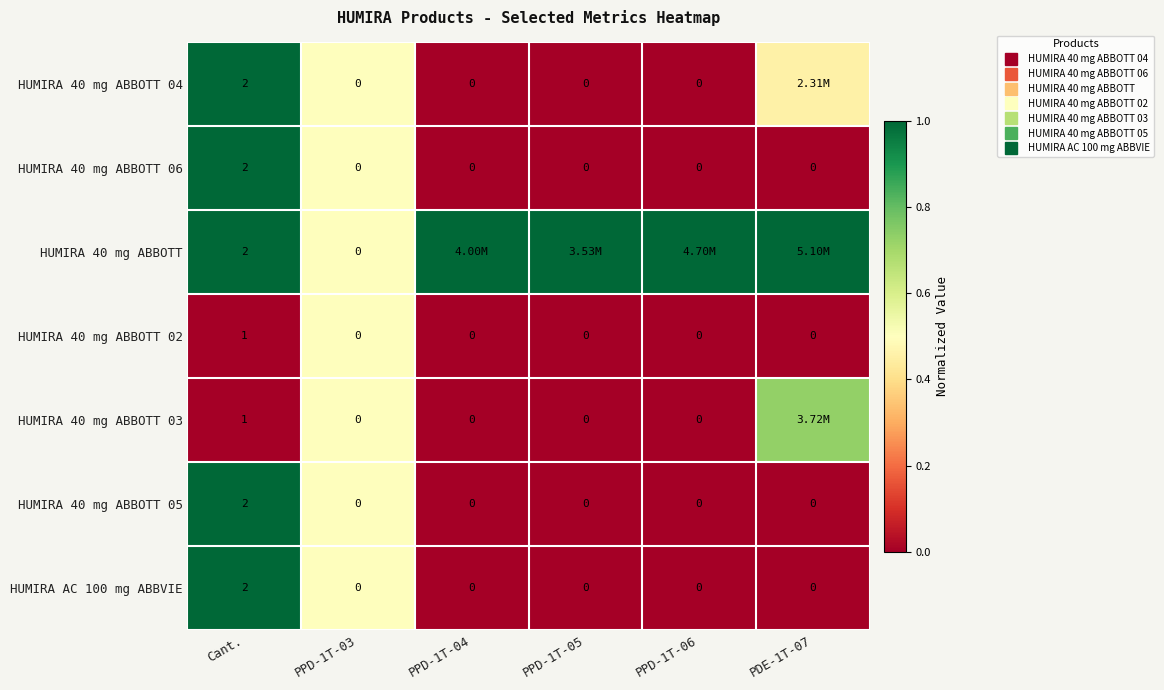

Rank the categories by HUMIRA AC 100 mg ABBVIE value from highest to lowest.

Cant., PPD-1T-03, PPD-1T-04, PPD-1T-05, PPD-1T-06, PDE-1T-07